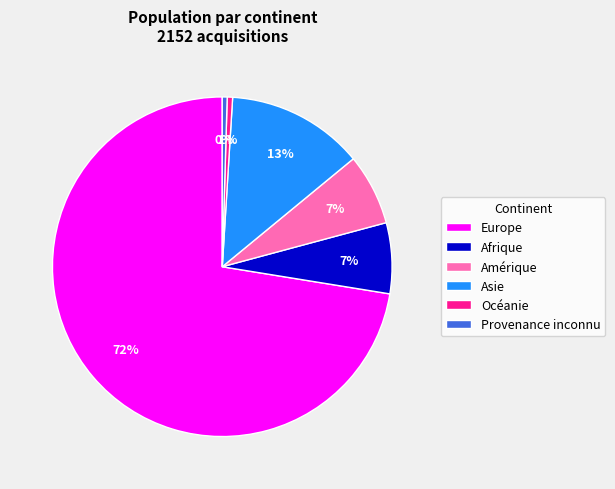

To the nearest percent, what is the average slice percentage?

17%